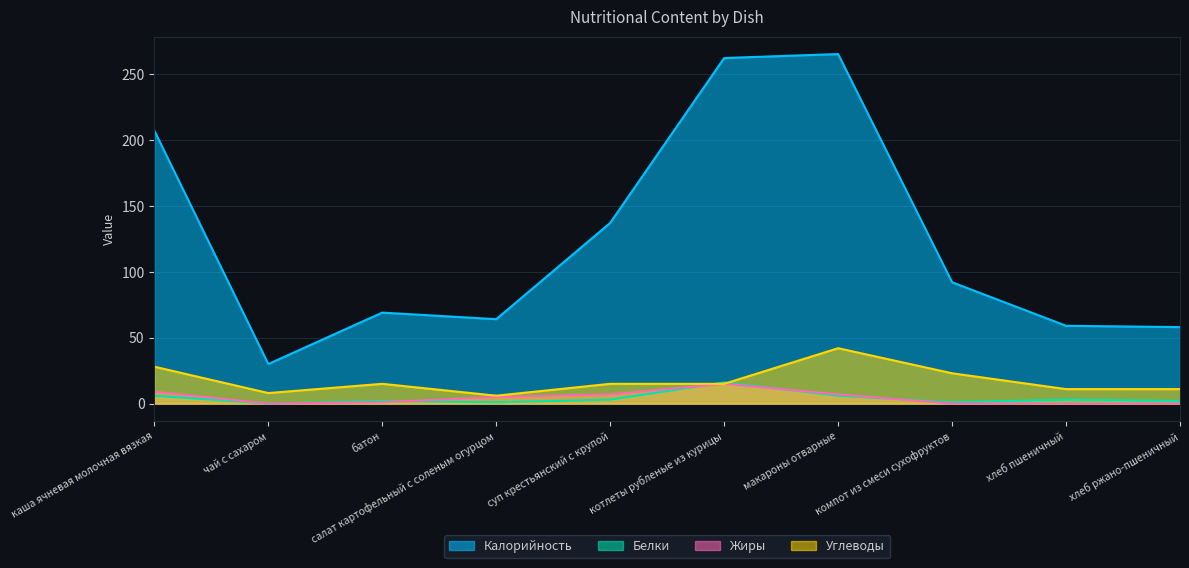

Which series has the largest total across all categories?

Калорийность